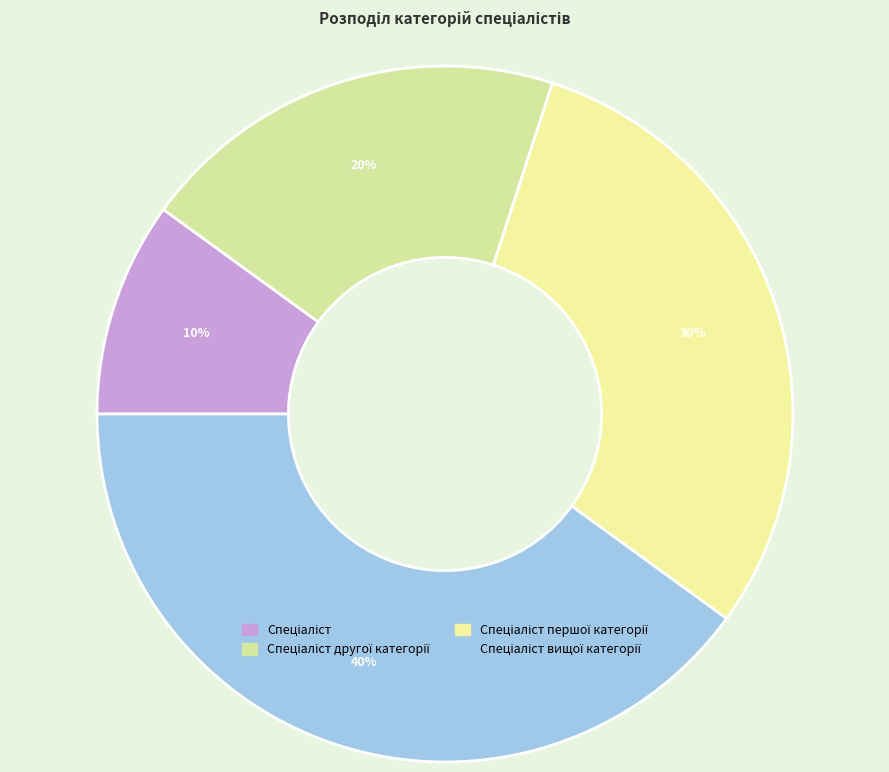

How many segments does this pie chart have?

4